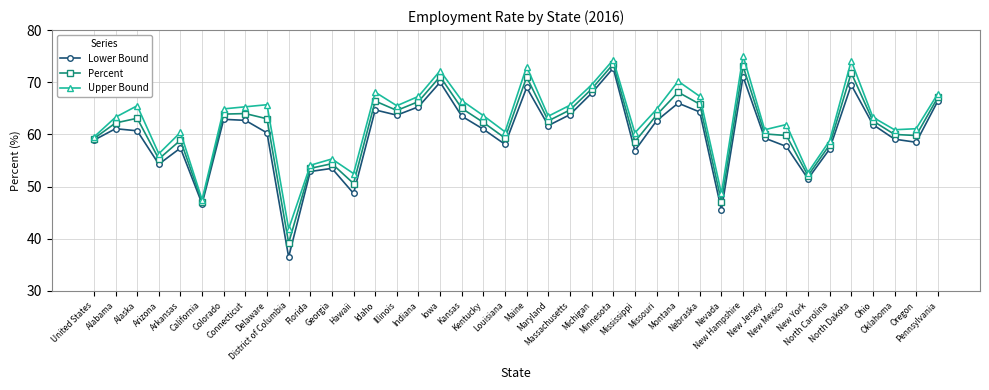

At which category is the sum across all series the highest?

Minnesota